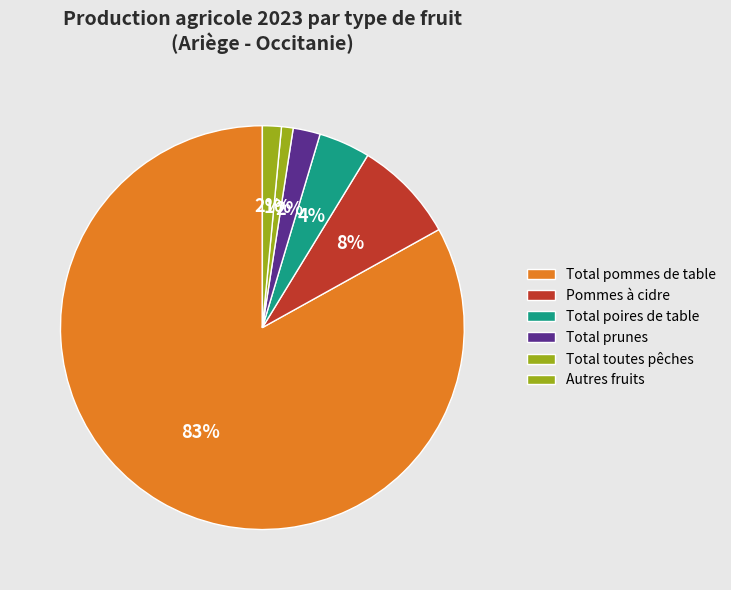

How many slices are in this pie chart?

6